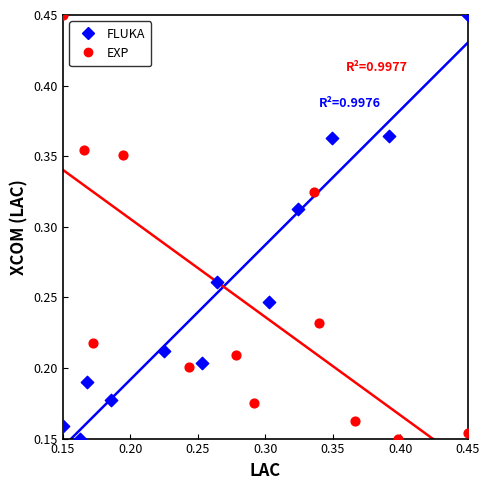

What are all the series names shown in the legend?

FLUKA, EXP